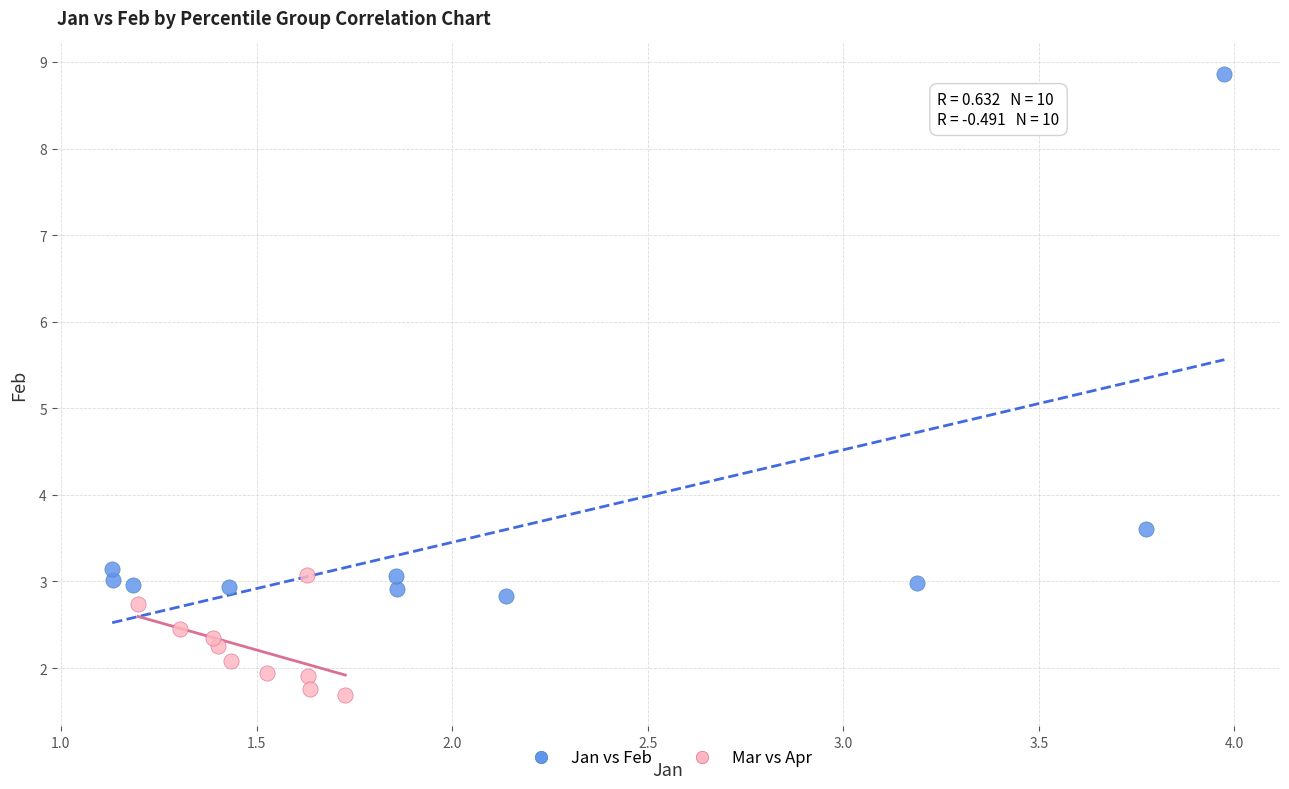

Which series contains the lowest Y value?

Mar vs Apr